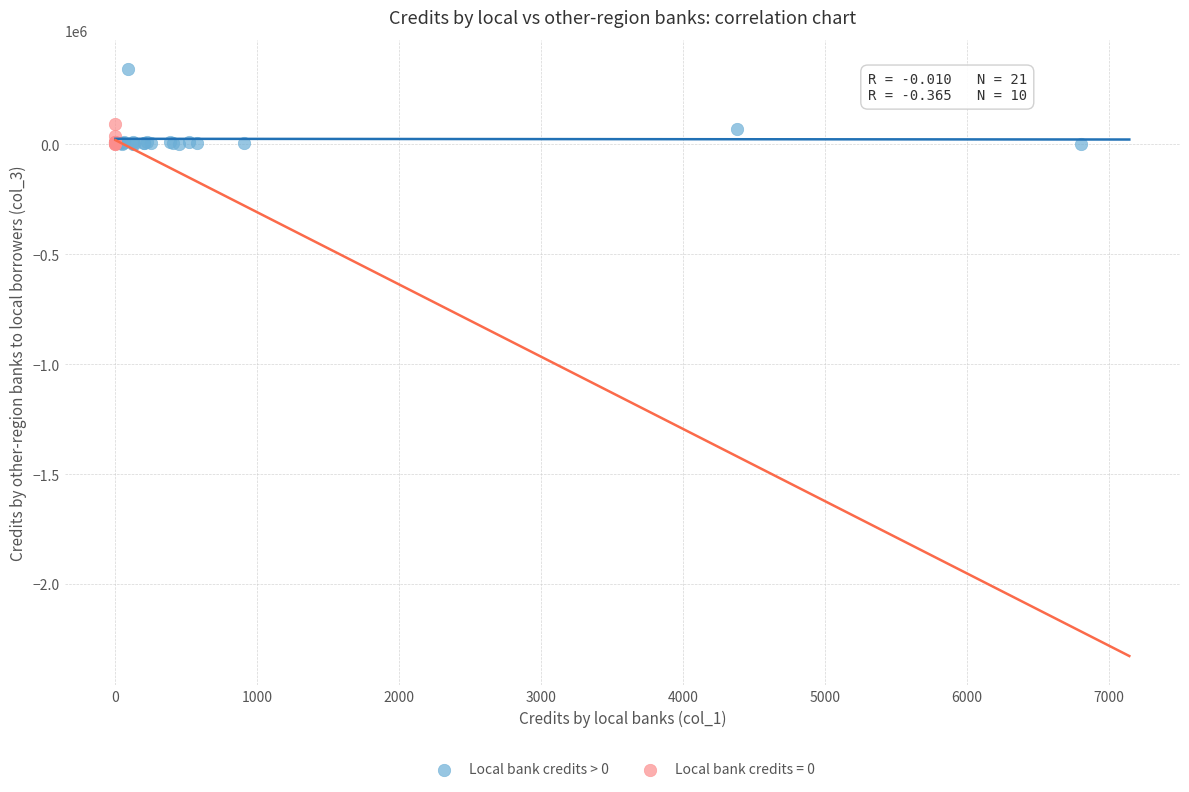

Which series contains the highest Y value?

Local bank credits > 0